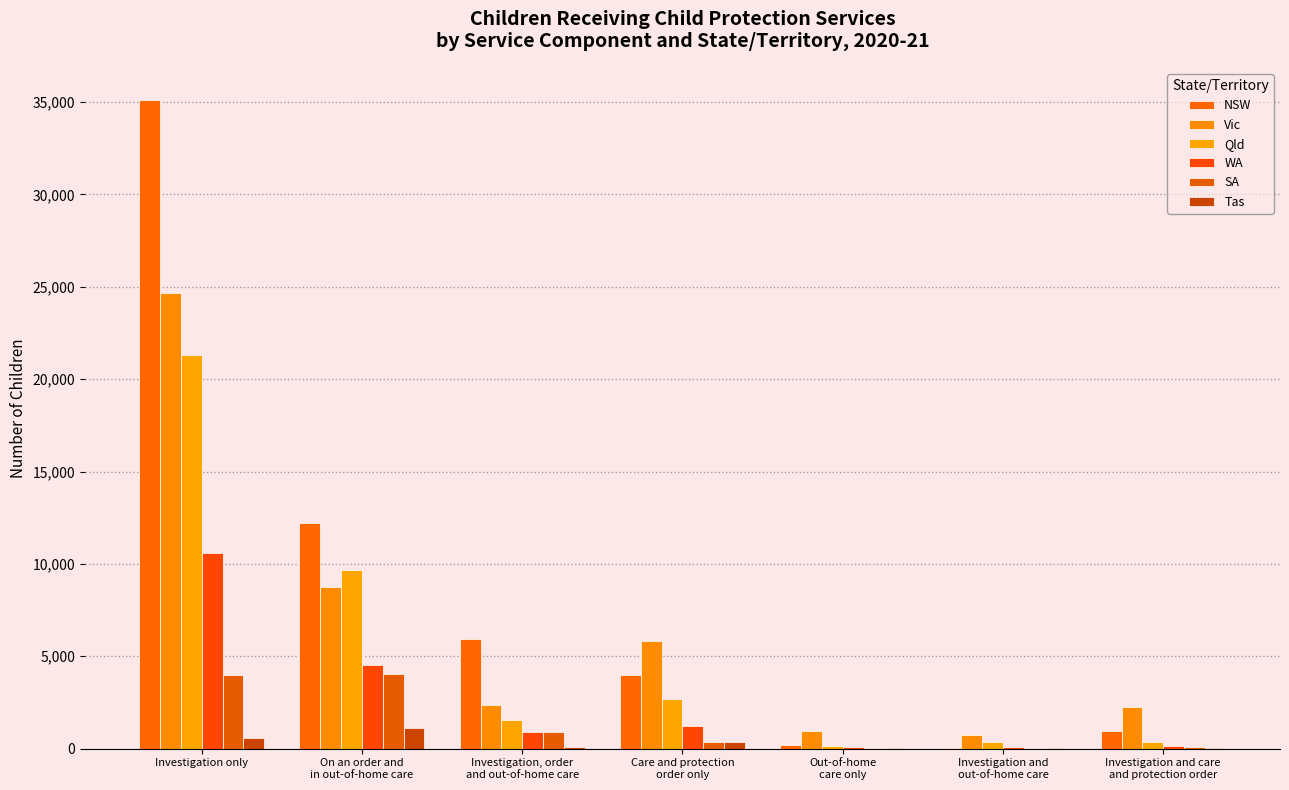

Which series has the widest spread of values?

NSW